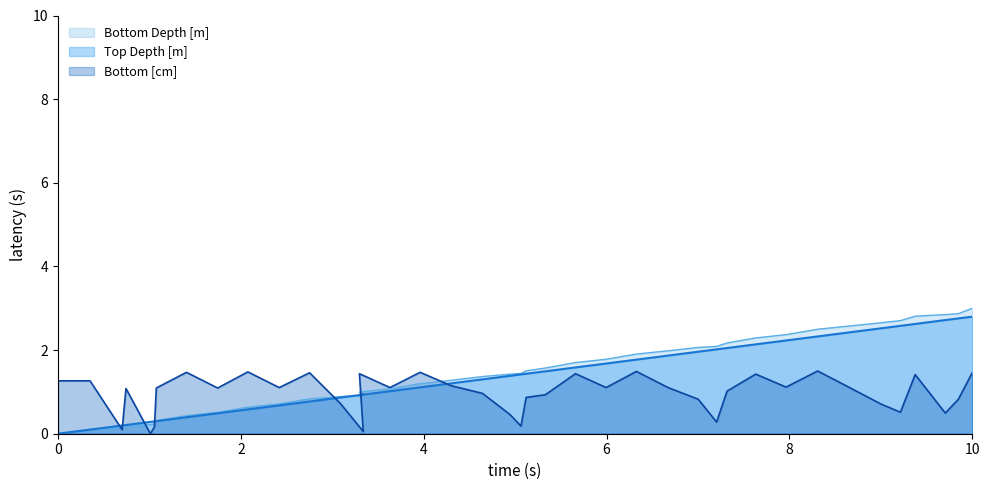

Between 6.01 and 16.94, which is larger?

16.94